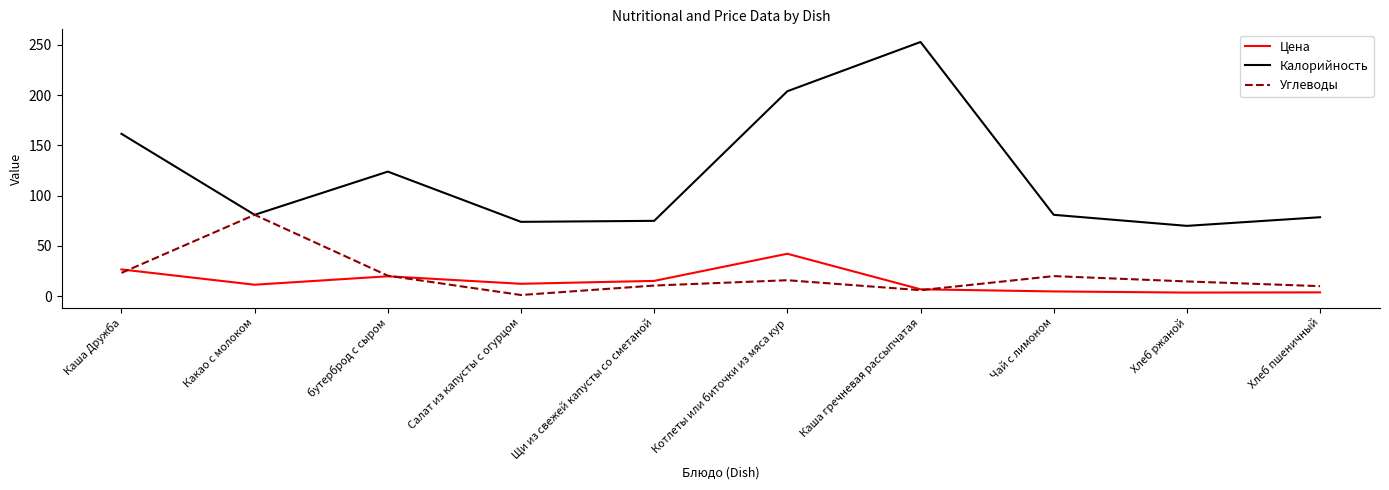

Read the Калорийность value at Каша Дружба.

161.6